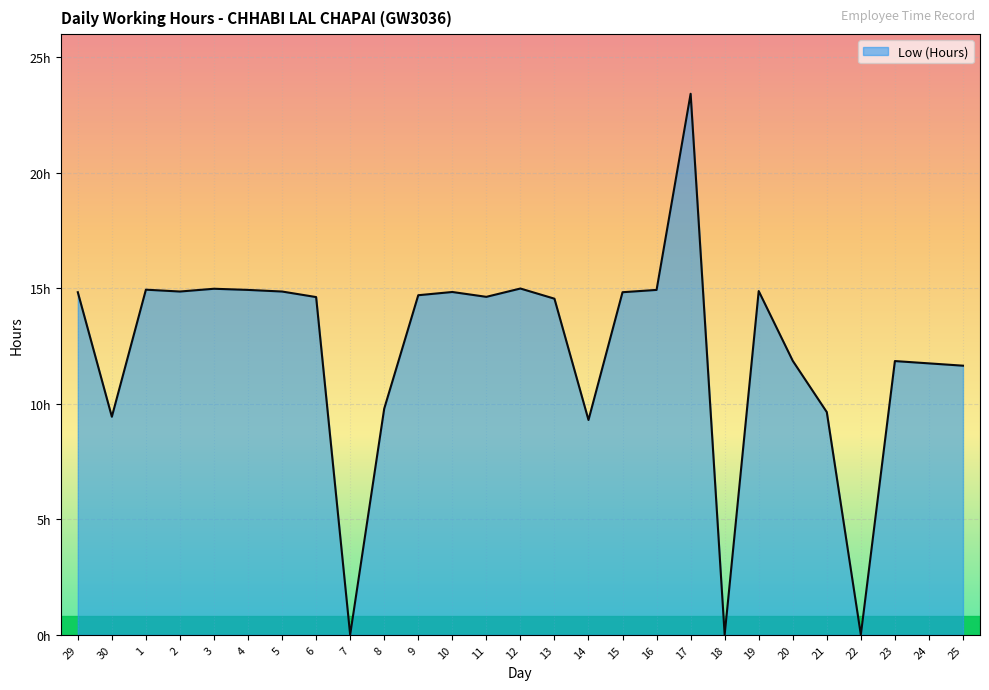

How many interior local valleys (lower than both neighbors) does the data have?

7